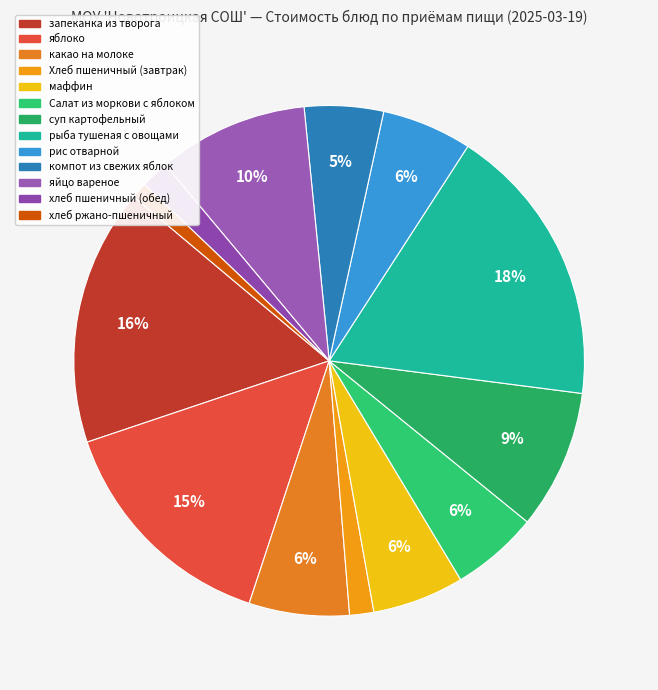

To the nearest percent, what portion does яблоко represent?

15%